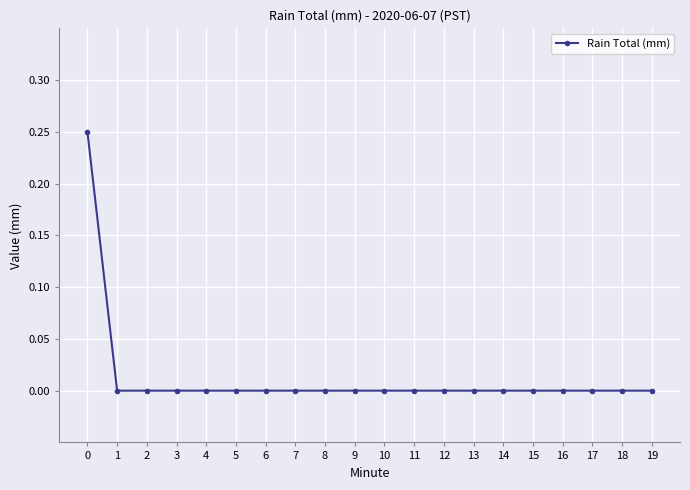

The value at 2 is 0.0. True or false?

True